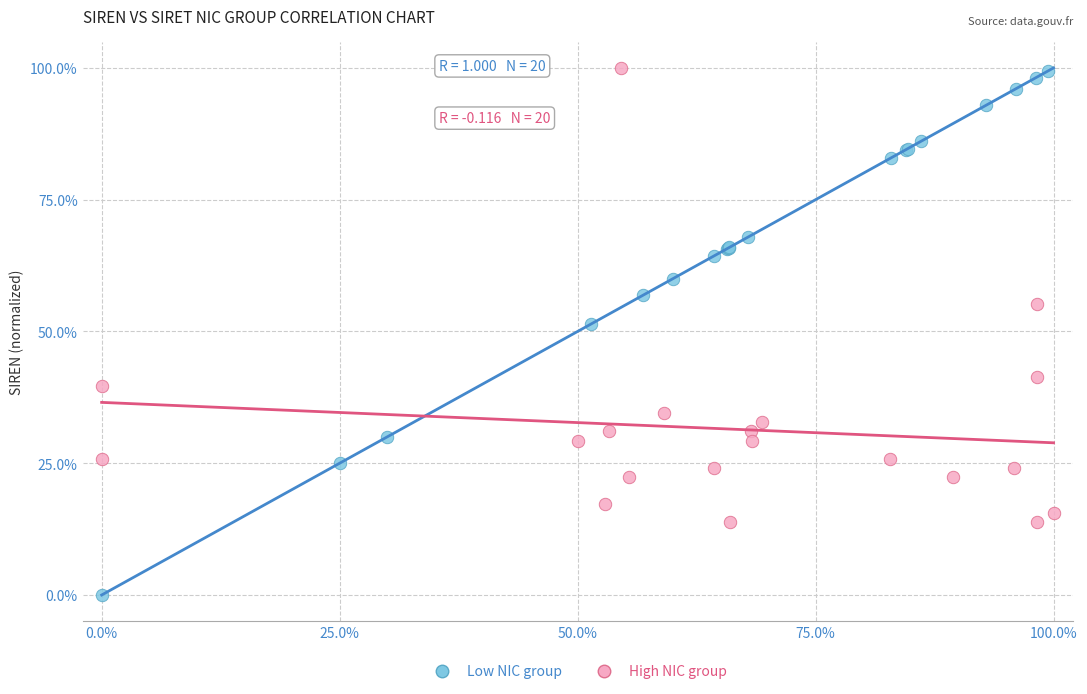

Which series has the widest spread of Y values?

Low NIC group